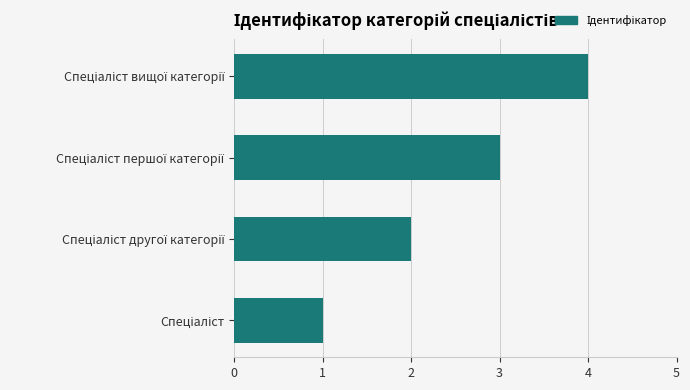

What is the greatest value displayed?

4